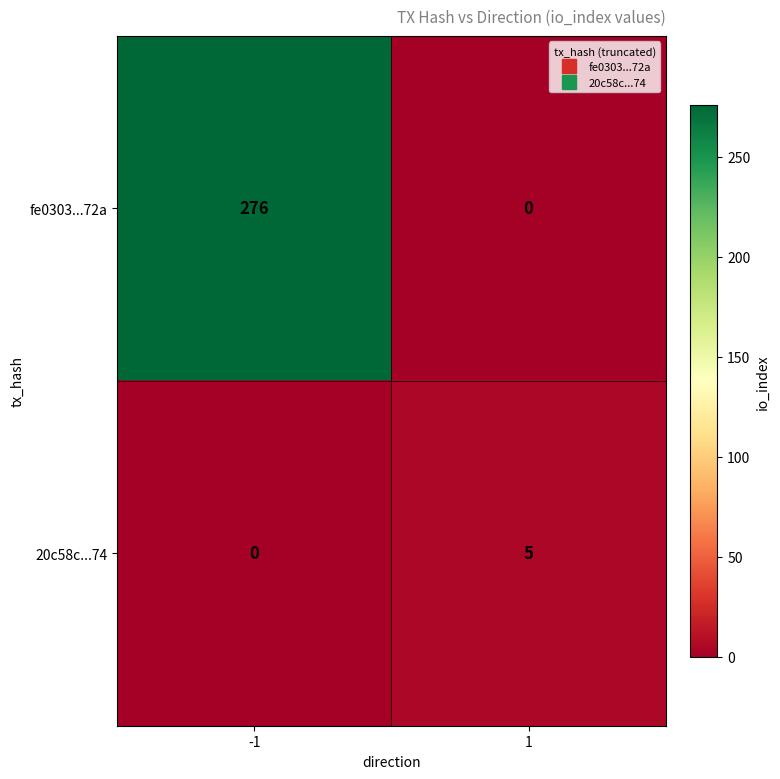

What is the greatest value displayed?

276